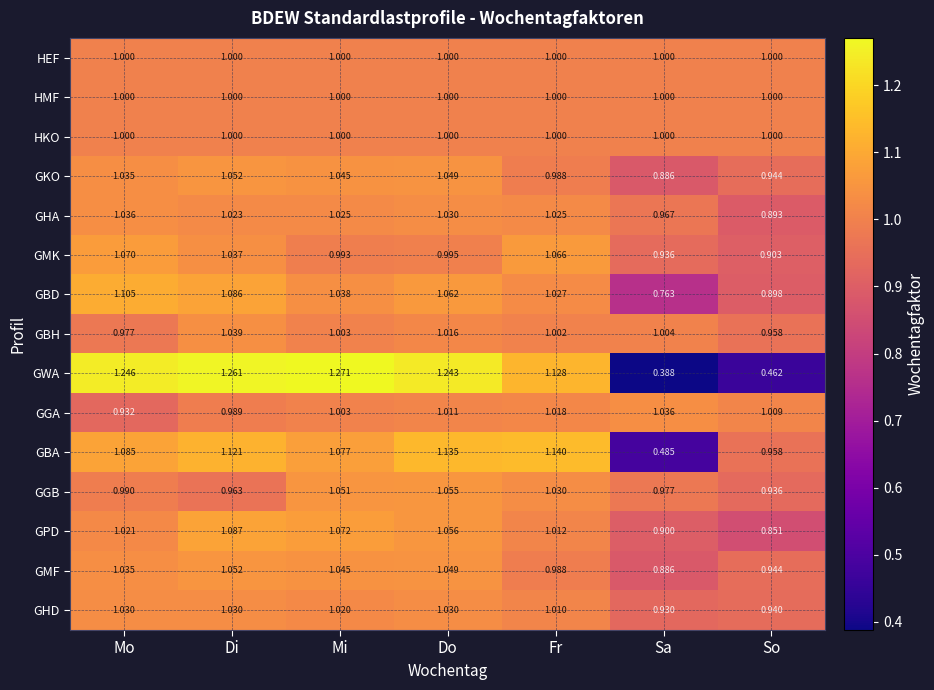

Rank the categories by GGB value from highest to lowest.

Do, Mi, Fr, Mo, Sa, Di, So